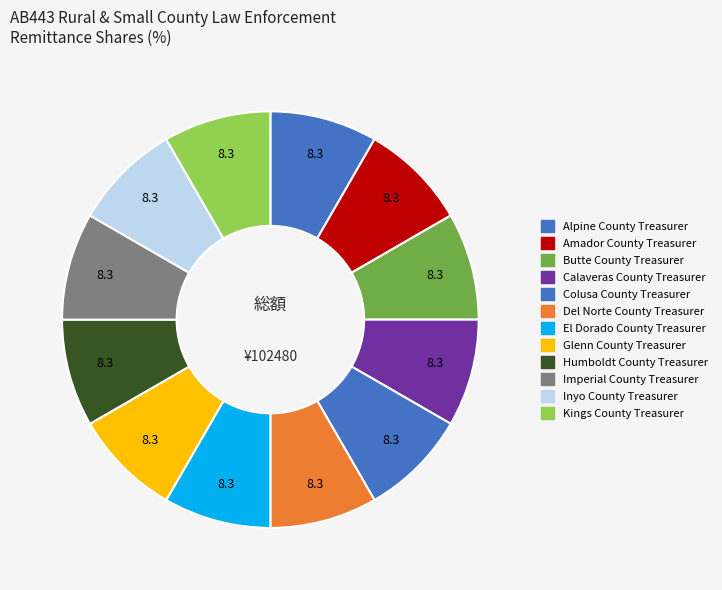

What portion of the pie excludes Del Norte County Treasurer?

91.7%